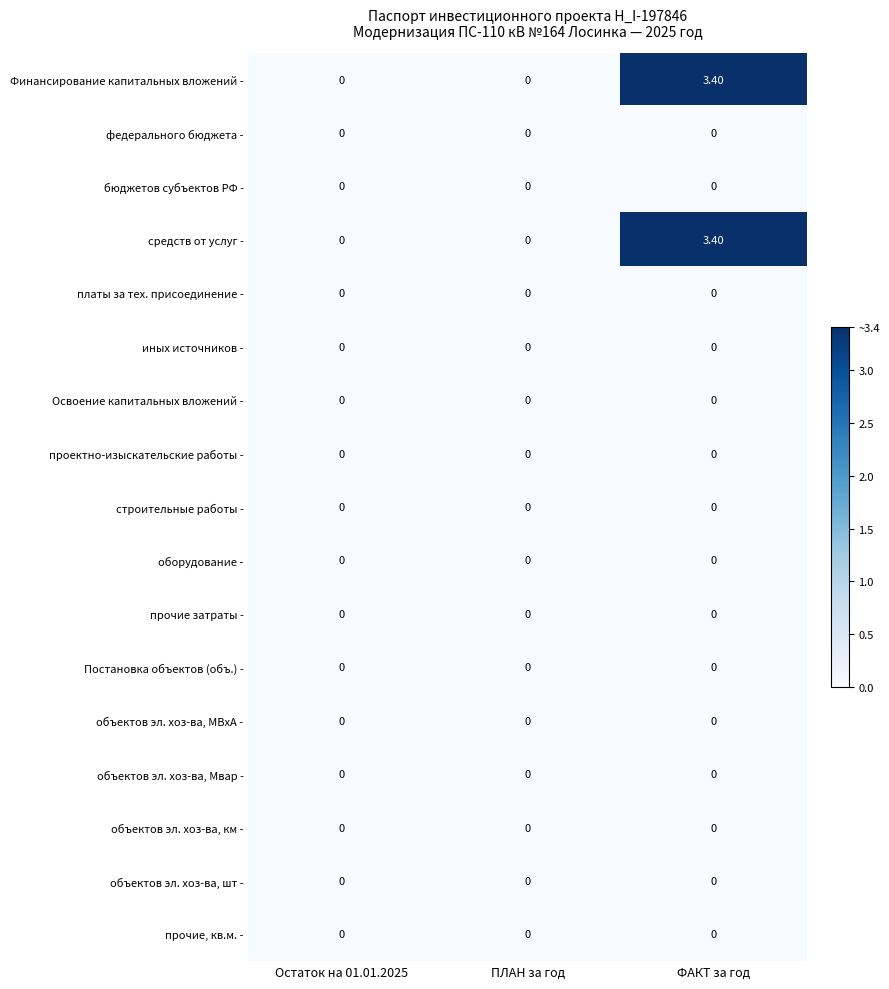

Which label corresponds to the largest value in the chart?

ФАКТ за год